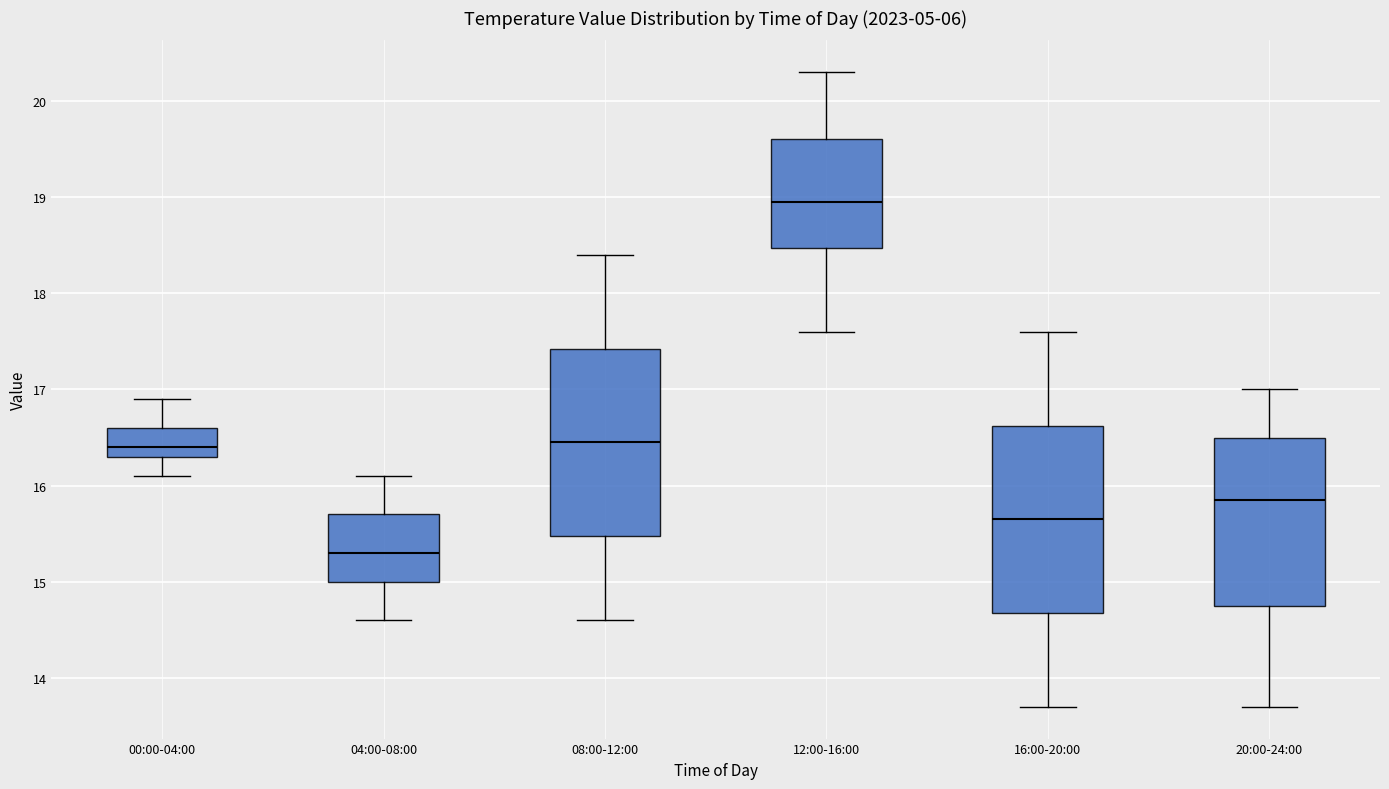

Which box has the highest median line?

12:00-16:00